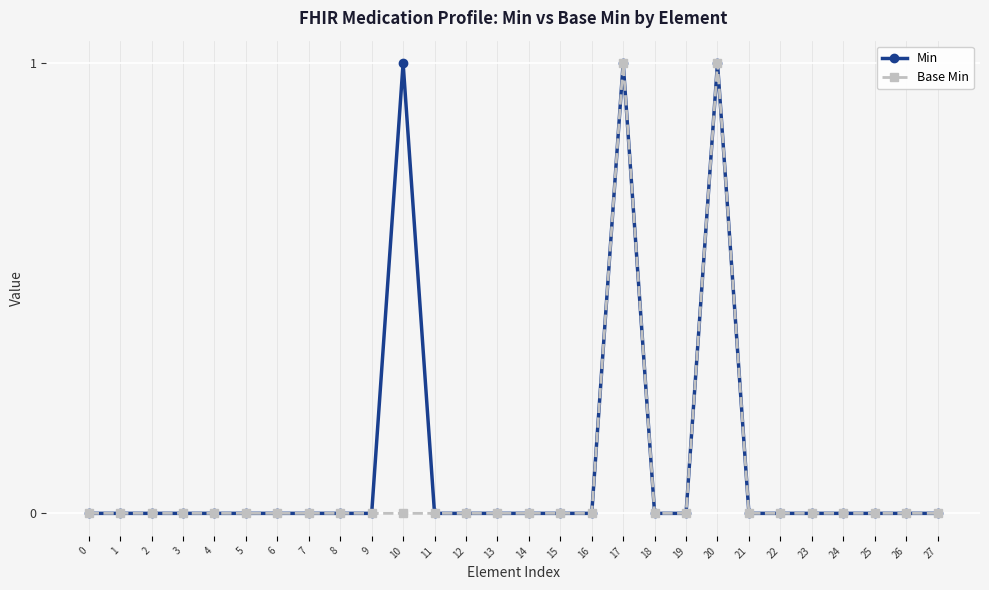

What is the maximum value for Min?

1